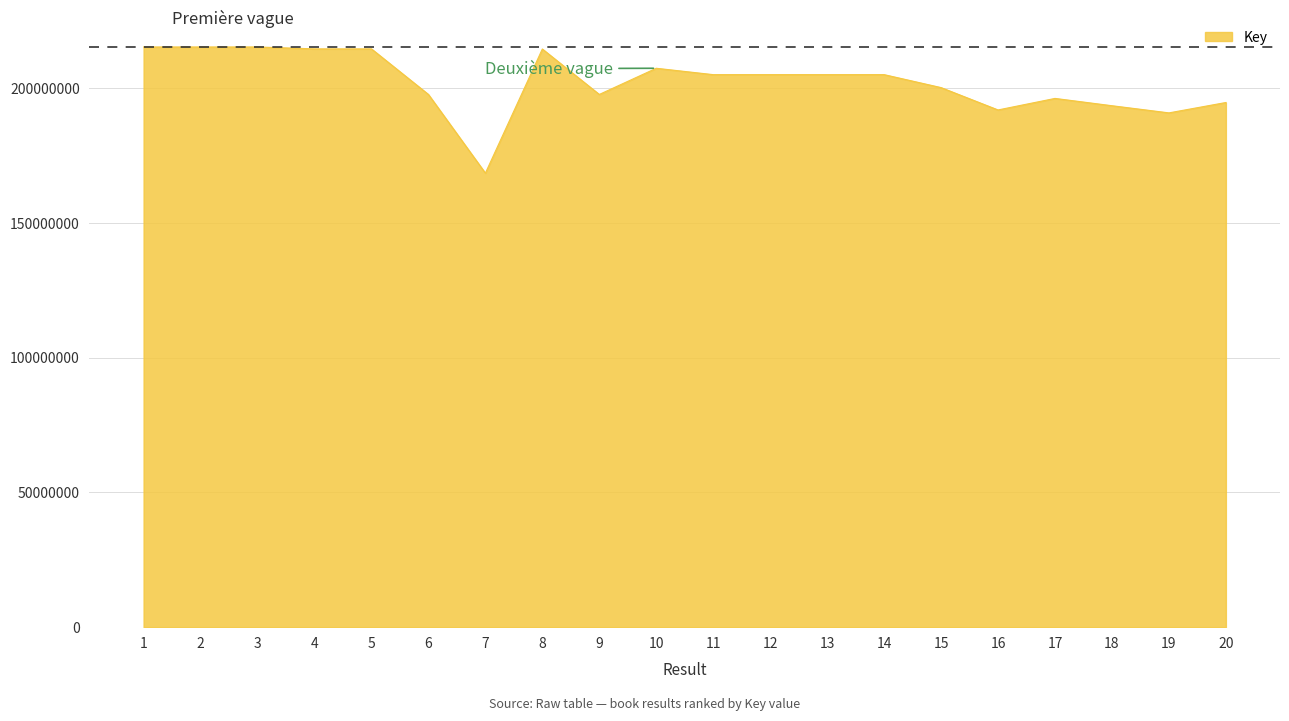

What is the change in value from 7 to 12?

+36530321